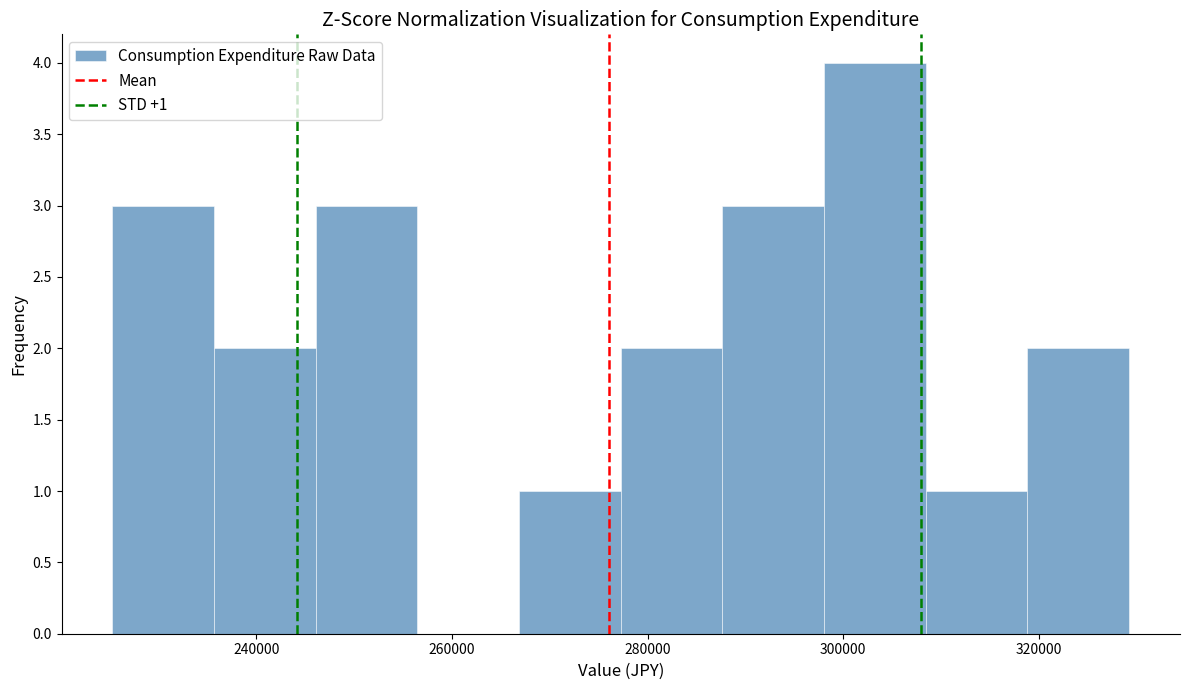

Which range on the x-axis has the tallest bar?

298000 to 308000